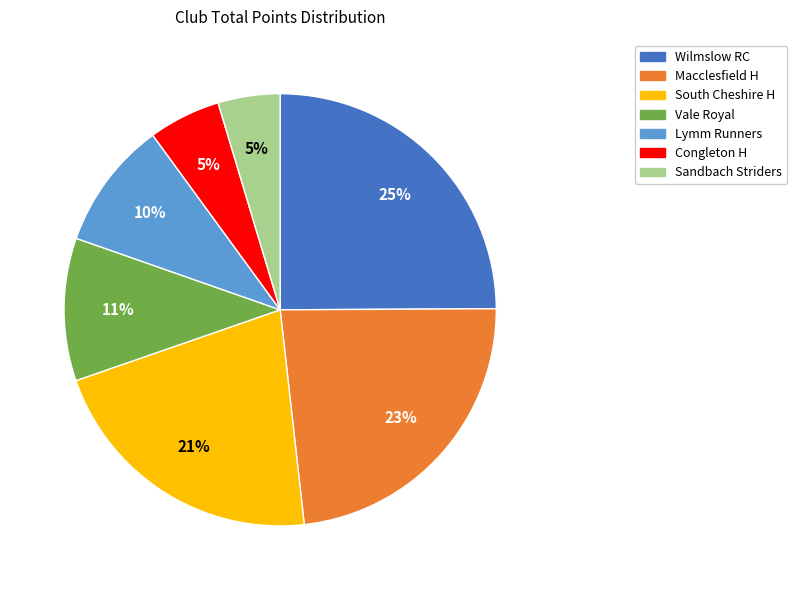

To the nearest percent, what percentage of the pie is Vale Royal?

11%